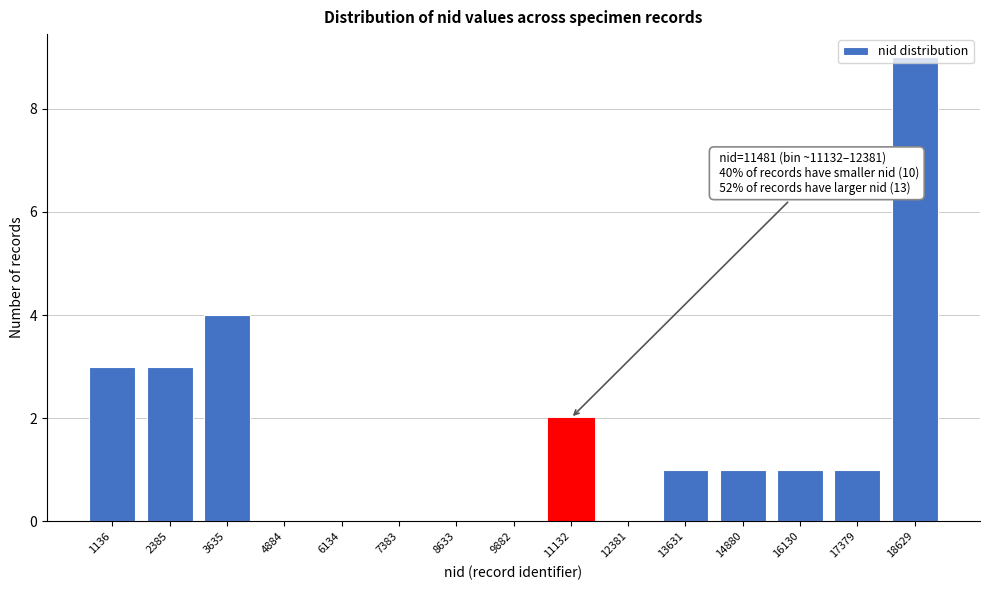

What is the change in value from 3635 to 4884?

-4